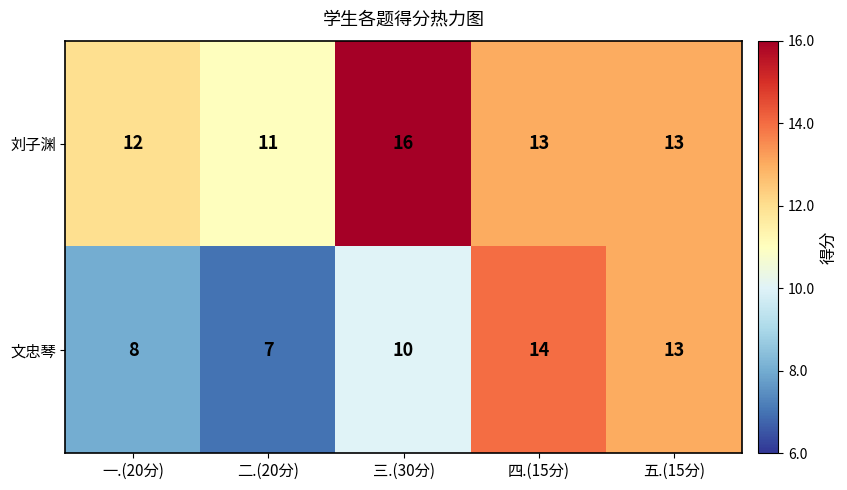

Reading left to right, extract all data points from this chart.

刘子渊: 12	11	16	13	13
文忠琴: 8	7	10	14	13